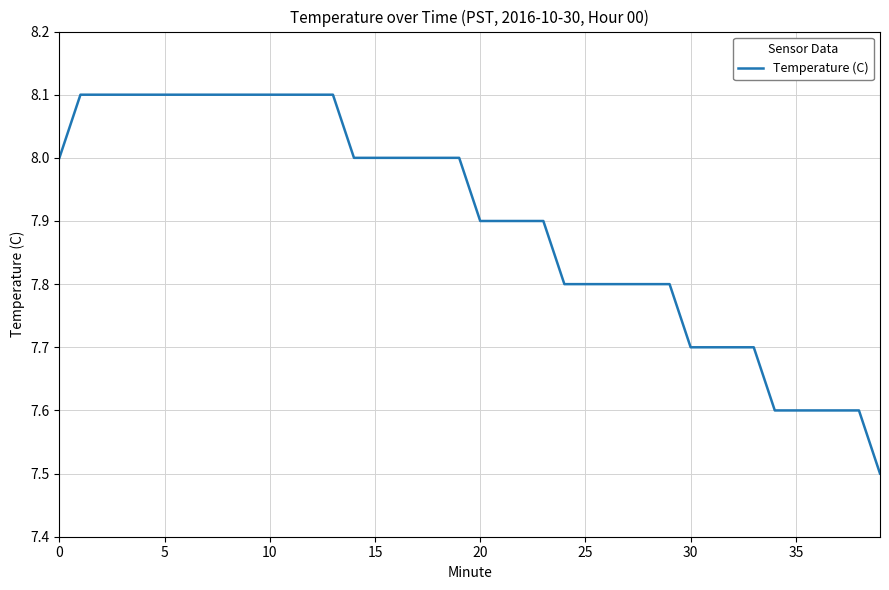

What is the difference between the second highest and minimum values?

0.6